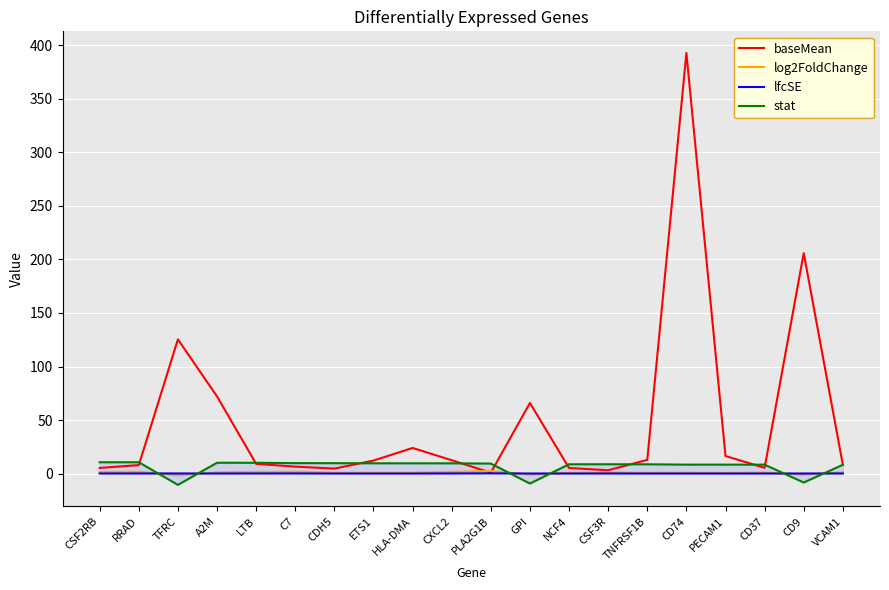

Which series has the largest range (max minus min)?

baseMean